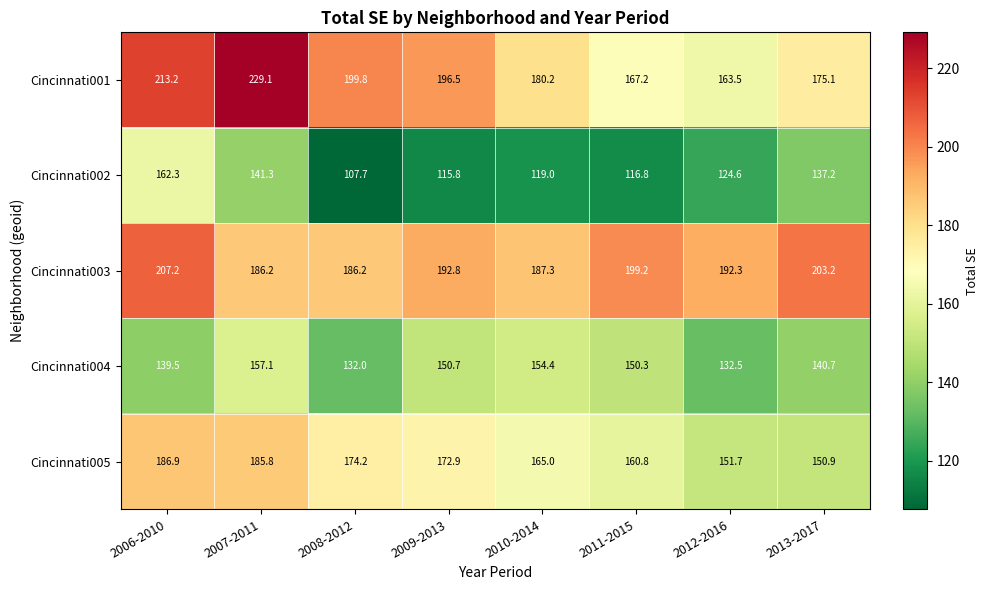

What is the sum of all Cincinnati003 values?

1554.4